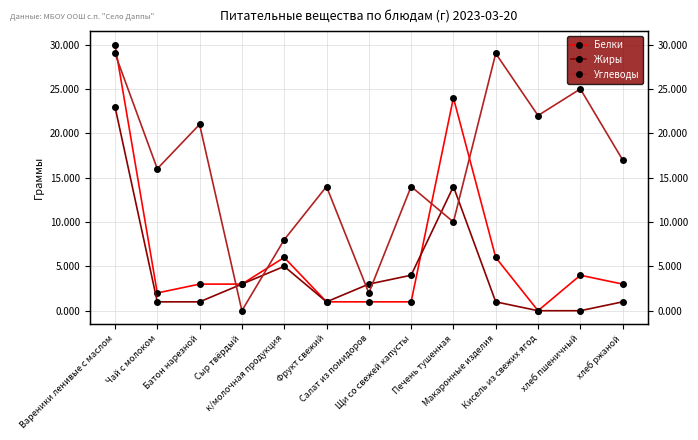

Where is the first local maximum for Углеводы?

Батон нарезной